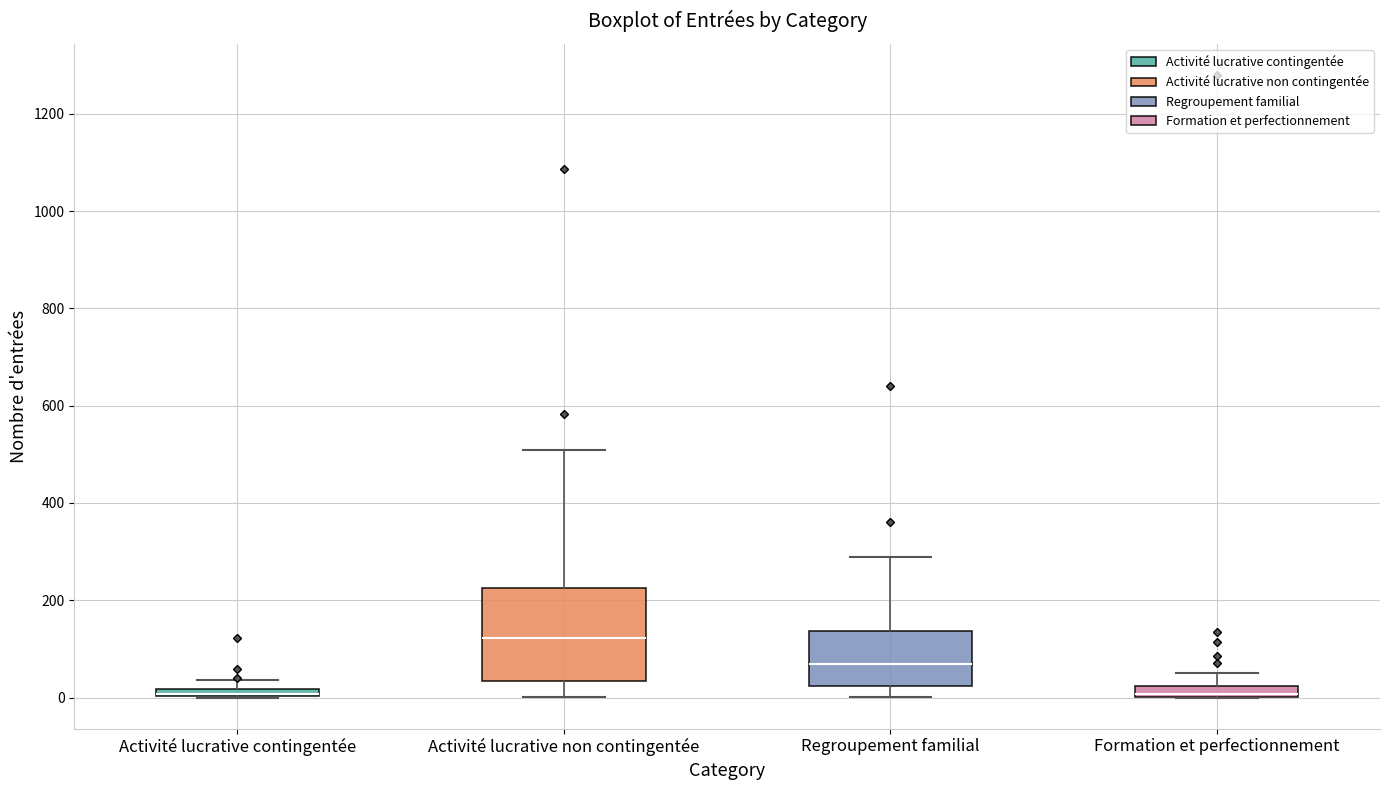

Which box is the tallest, from its lower edge to its upper edge?

Activité lucrative non contingentée